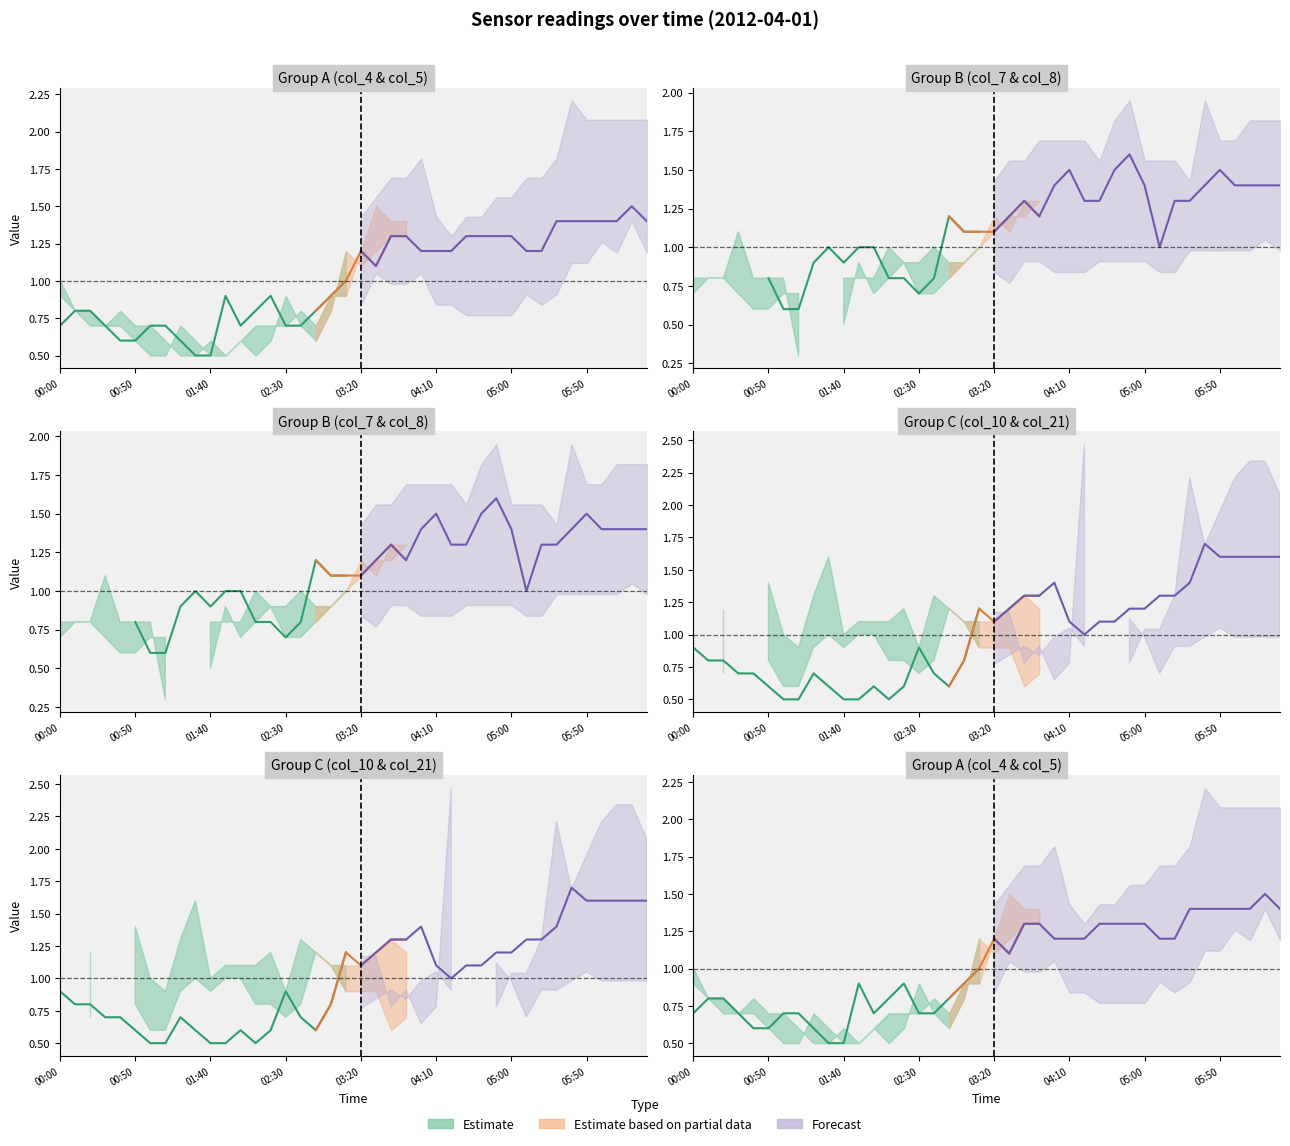

Where is col_5 (0.967) nearest to the value 1?

04:20